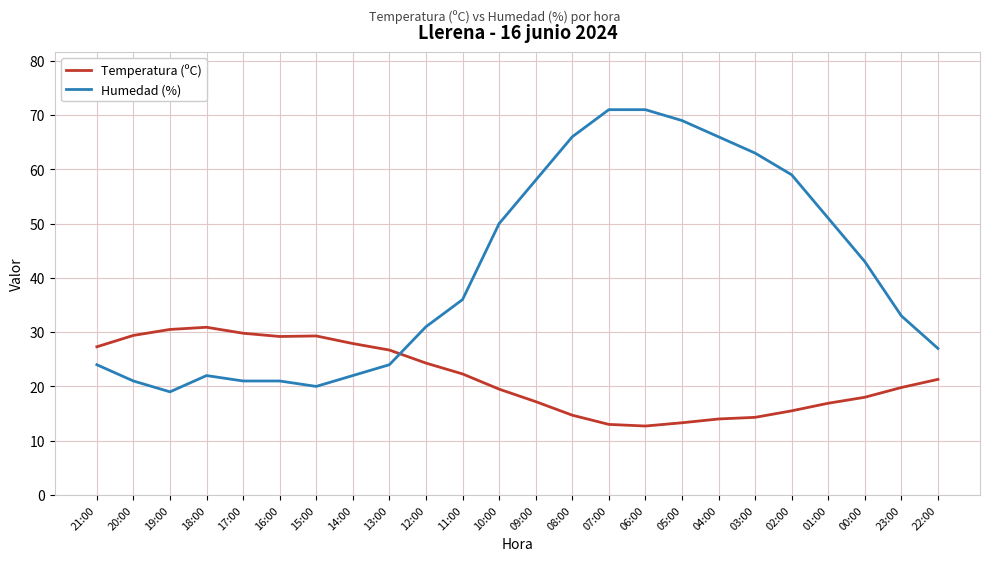

How many intersections are there between Temperatura (ºC) and Humedad (%)?

1